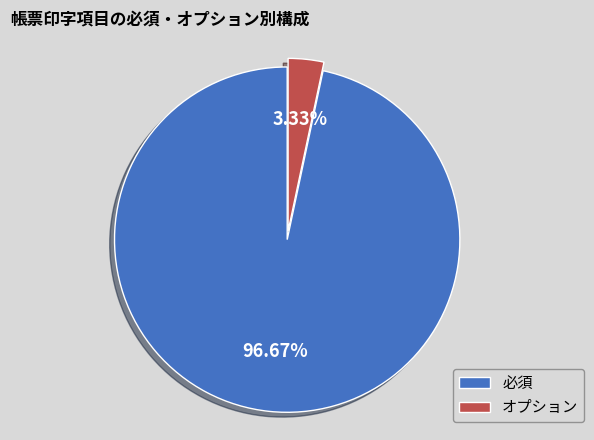

The オプション slice represents 3% of the pie. True or false?

True